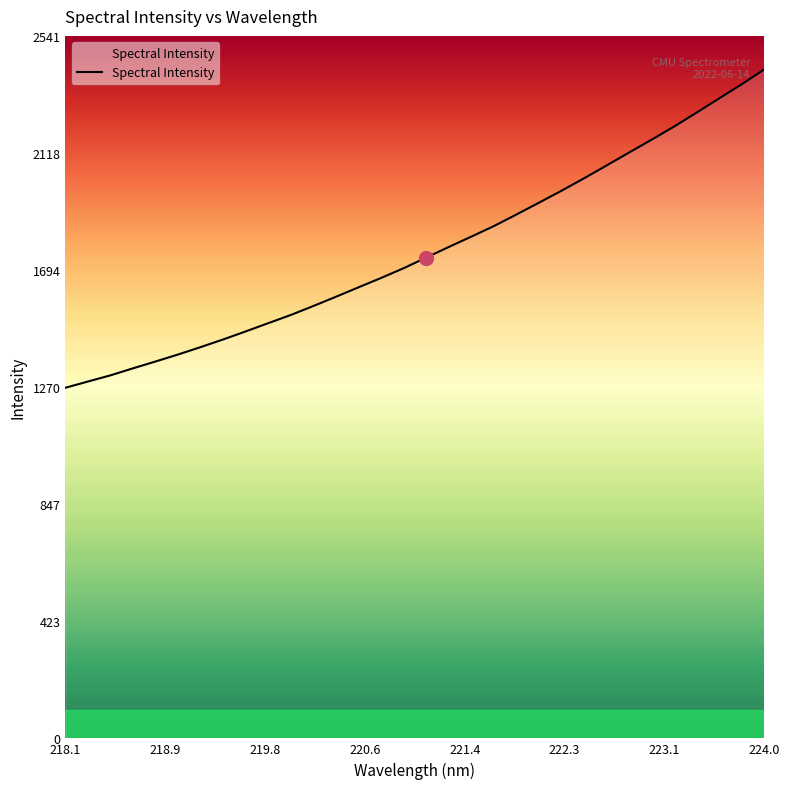

What is the minimum value shown in the chart?

1268.6